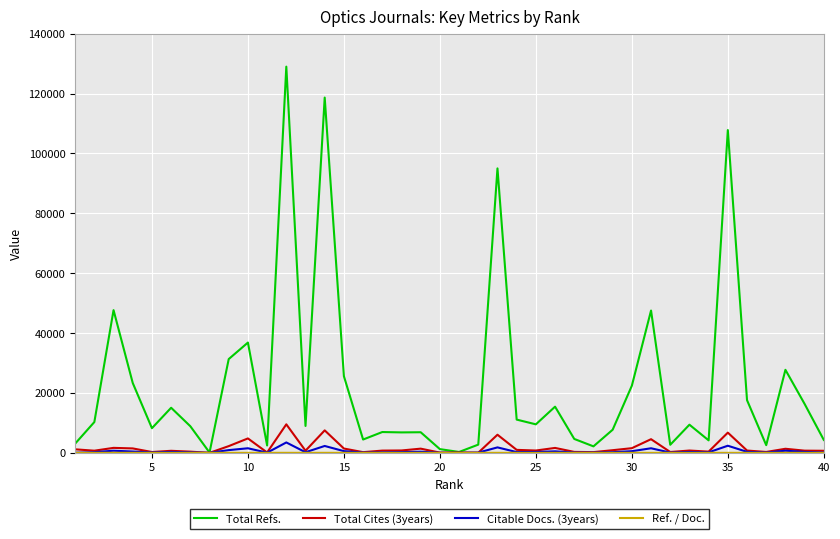

What is the maximum value shown in the chart?

128973.0